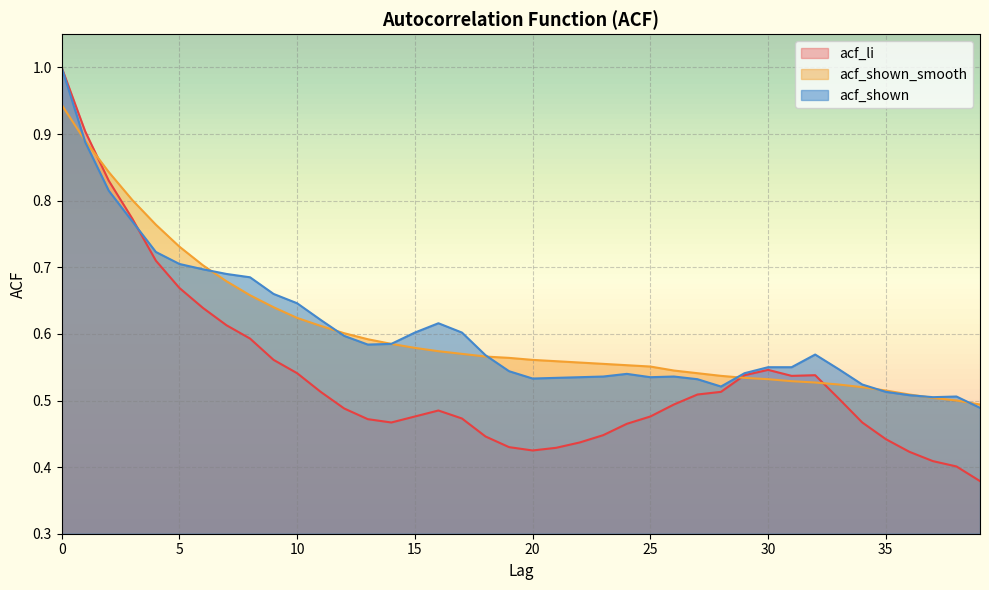

How many distinct data groups are displayed?

3